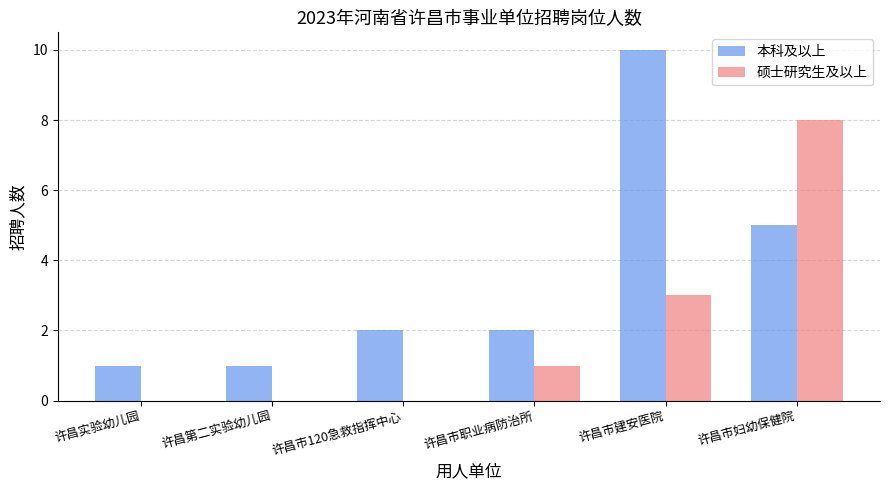

Which series has the widest spread of values?

本科及以上